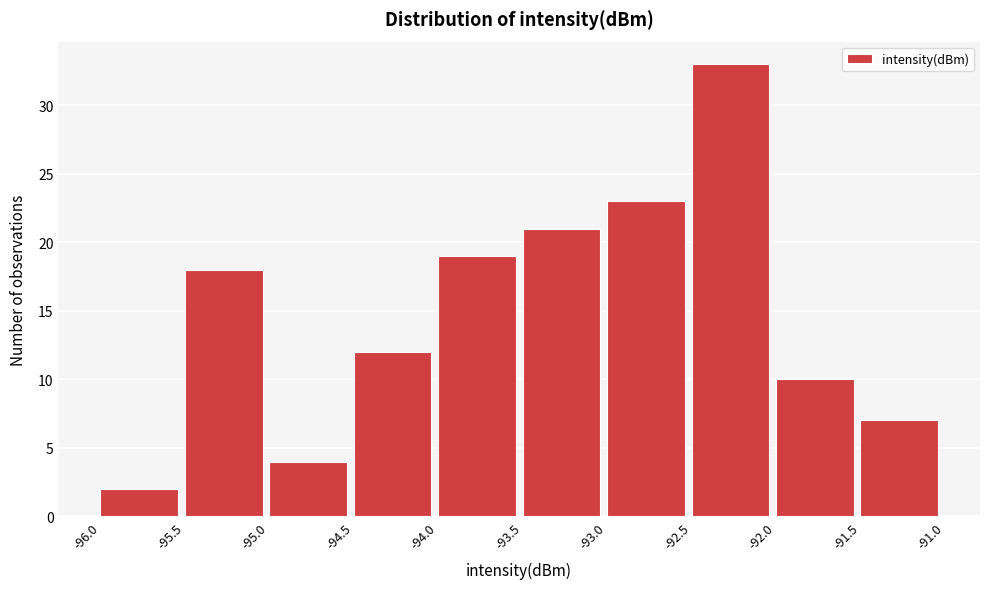

Reading left to right, list every bar in this chart as the range it spans on the x-axis followed by its height. The values are not printed on the chart, so give them approximately, as read against the axis.

-96.0 to -95.5: 2
-95.5 to -95.0: 18
-95.0 to -94.5: 4
-94.5 to -94.0: 12
-94.0 to -93.5: 19
-93.5 to -93.0: 21
-93.0 to -92.5: 23
-92.5 to -92.0: 33
-92.0 to -91.5: 10
-91.5 to -91.0: 7